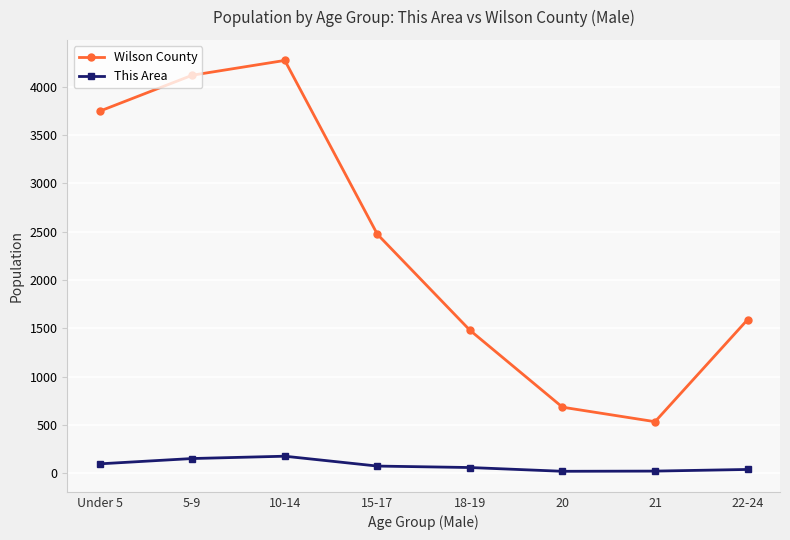

What are all the series names shown in the legend?

Wilson County, This Area